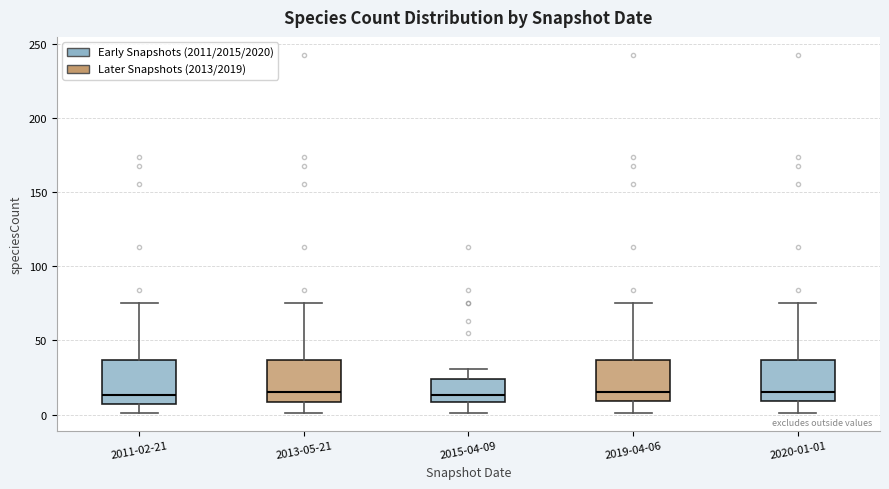

Reading left to right, transcribe this box plot: for each box, give where its median line is, the range the box spans, and where its two whiskers end, as read against the y-axis. The values are not printed on the chart, so give them approximately, as read against the axis.

2011-02-21: median 15, box 5 to 35, whiskers 0 to 75
2013-05-21: median 15, box 10 to 35, whiskers 0 to 75
2015-04-09: median 15, box 10 to 25, whiskers 0 to 30
2019-04-06: median 15, box 10 to 35, whiskers 0 to 75
2020-01-01: median 15, box 10 to 35, whiskers 0 to 75